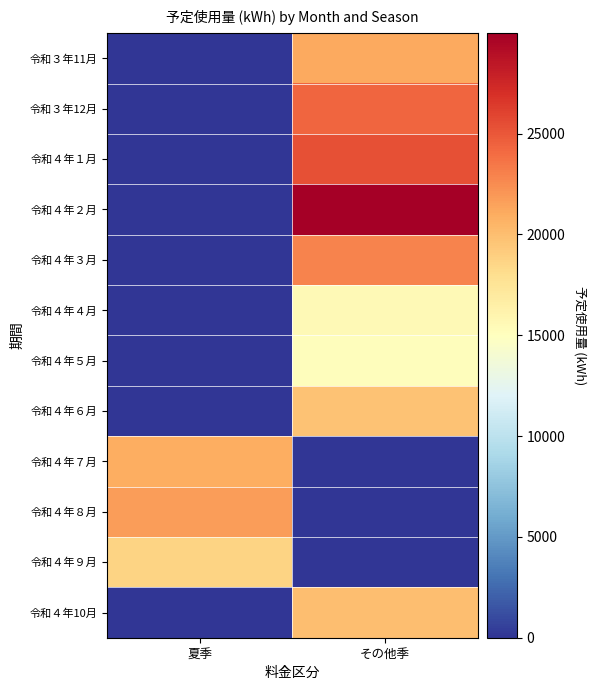

Rank the series by their maximum value, from lowest to highest.

令和４年５月, 令和４年４月, 令和４年９月, 令和４年６月, 令和４年10月, 令和４年７月, 令和３年11月, 令和４年８月, 令和４年３月, 令和３年12月, 令和４年１月, 令和４年２月